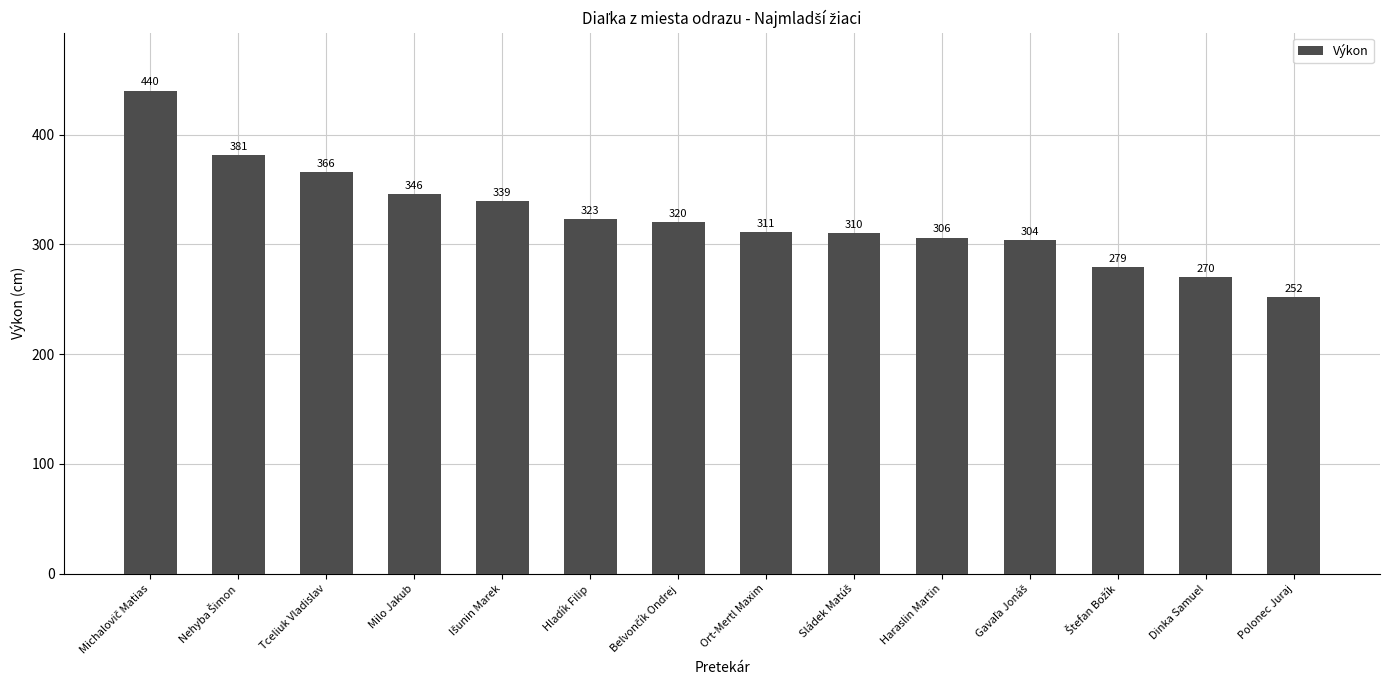

What is the label of the 2nd bar from the right?

Dinka Samuel